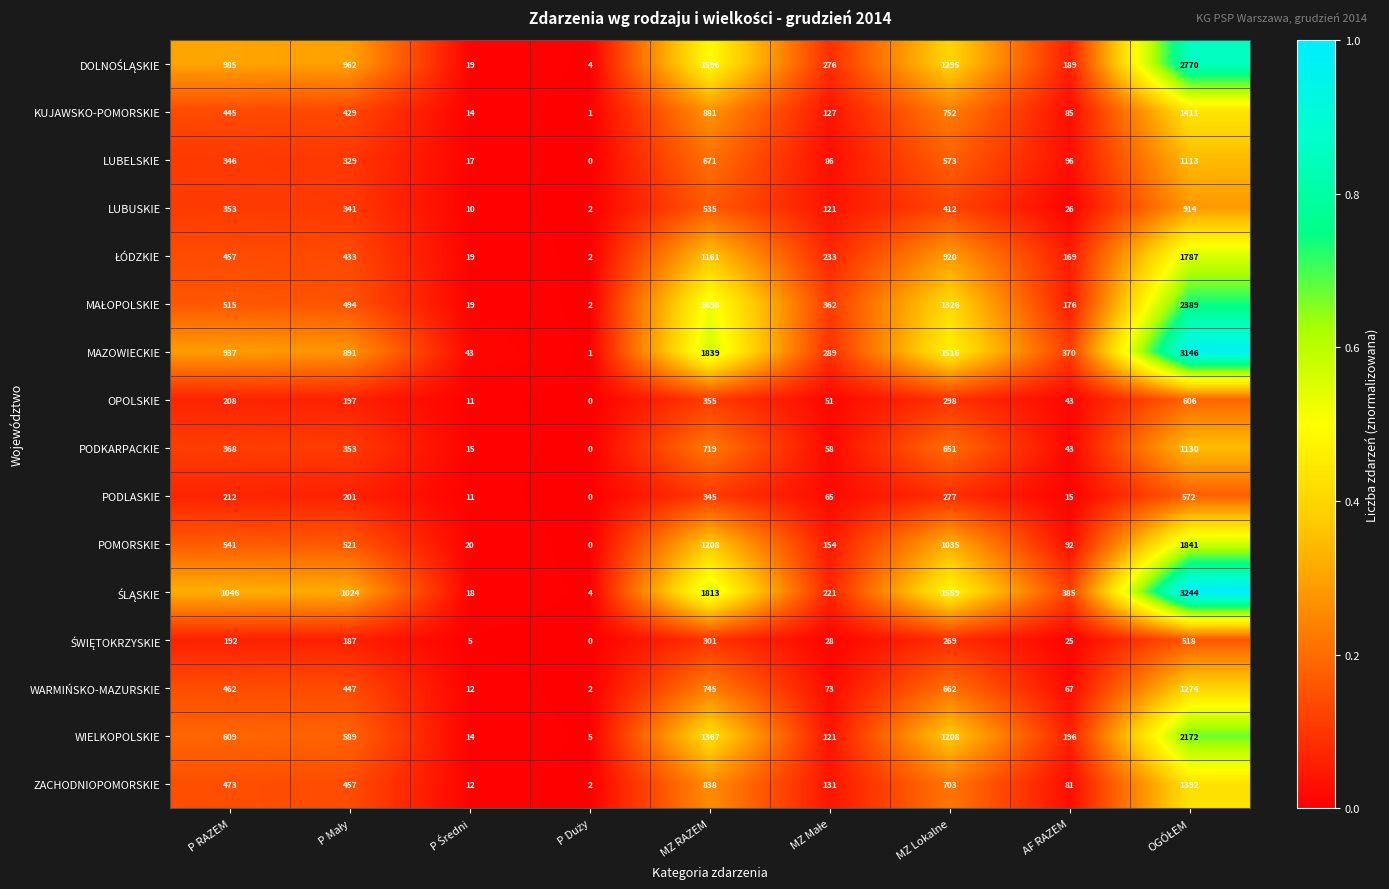

How many distinct data groups are displayed?

16